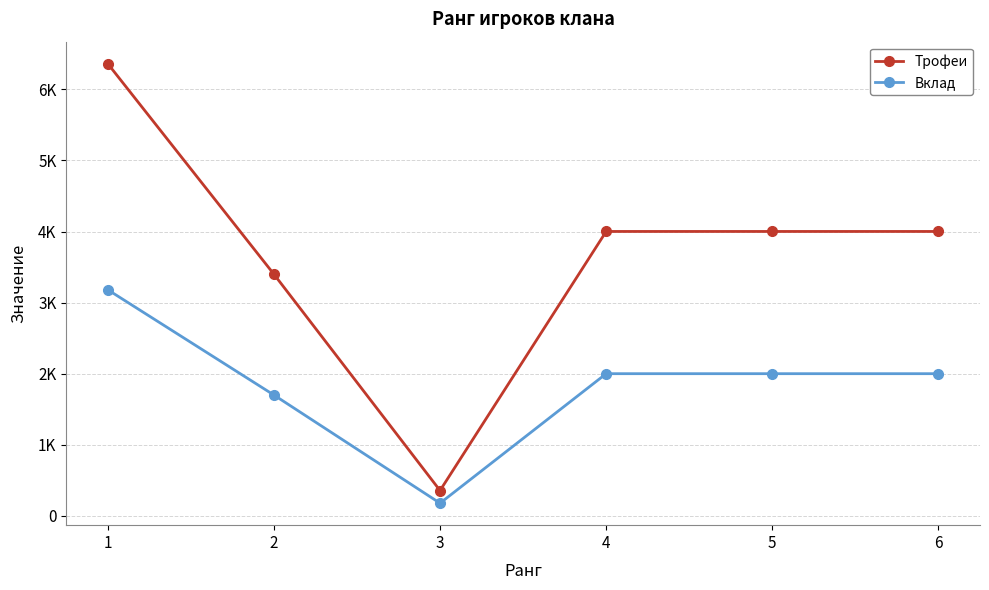

List the series in order of their peak value, highest first.

Трофеи, Вклад